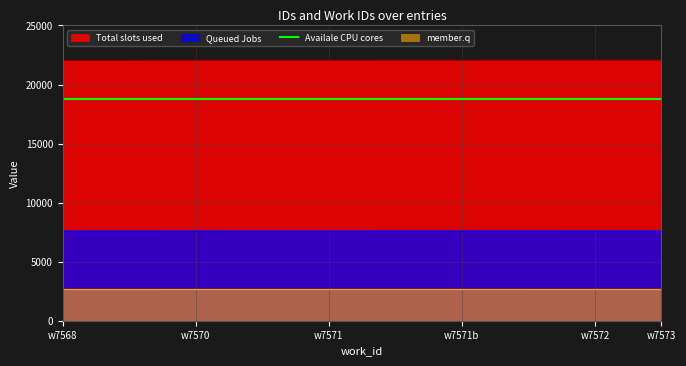

How many Queued Jobs values are between 7570 and 7572?

6